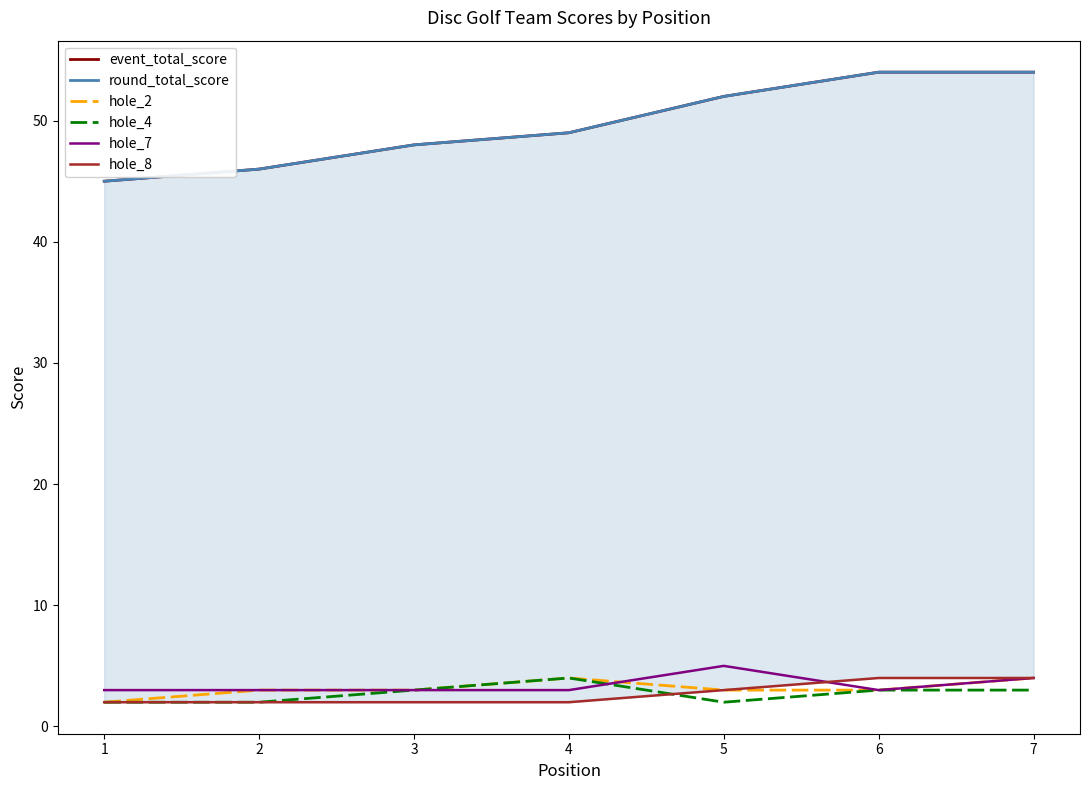

How many distinct data groups are displayed?

6